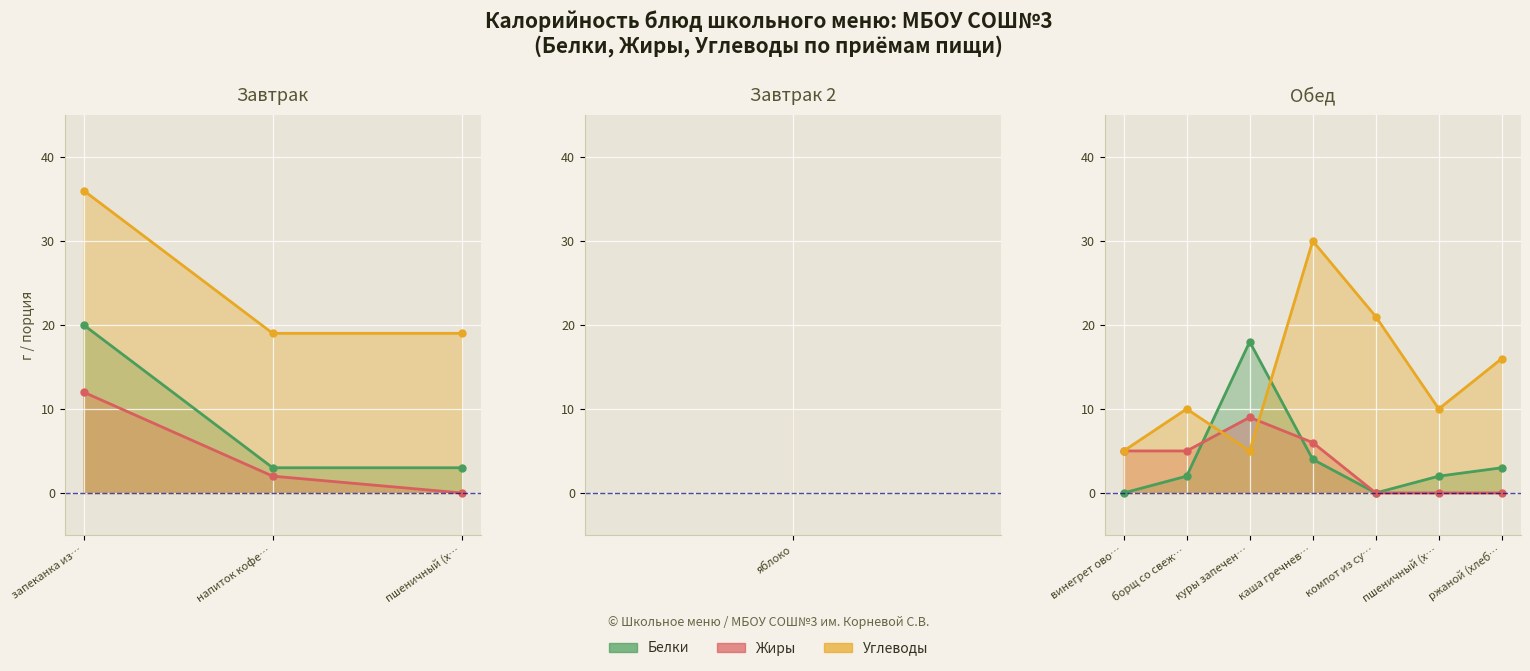

Rank the series at пшеничный (хлеб) from highest to lowest value.

Углеводы, Белки, Жиры